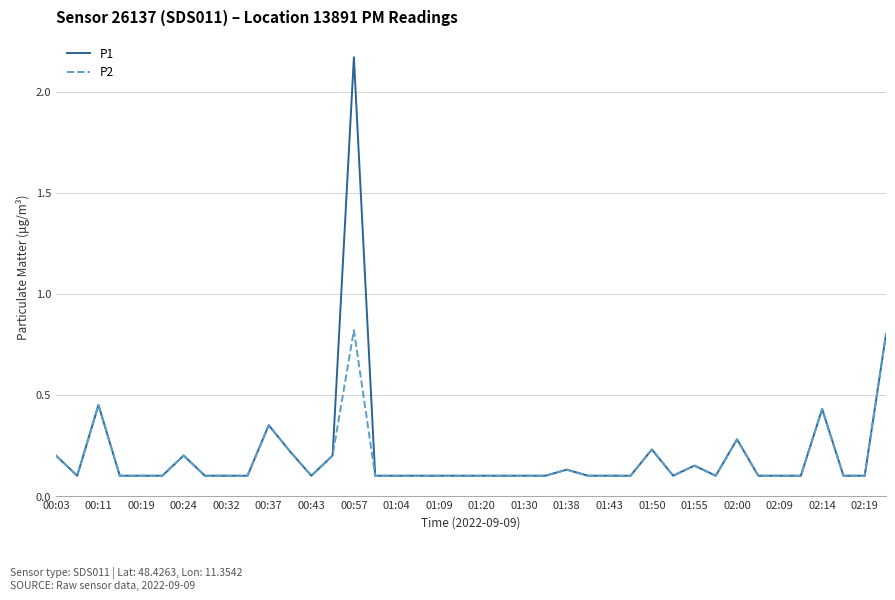

Rank the series by their maximum value, from lowest to highest.

P2, P1